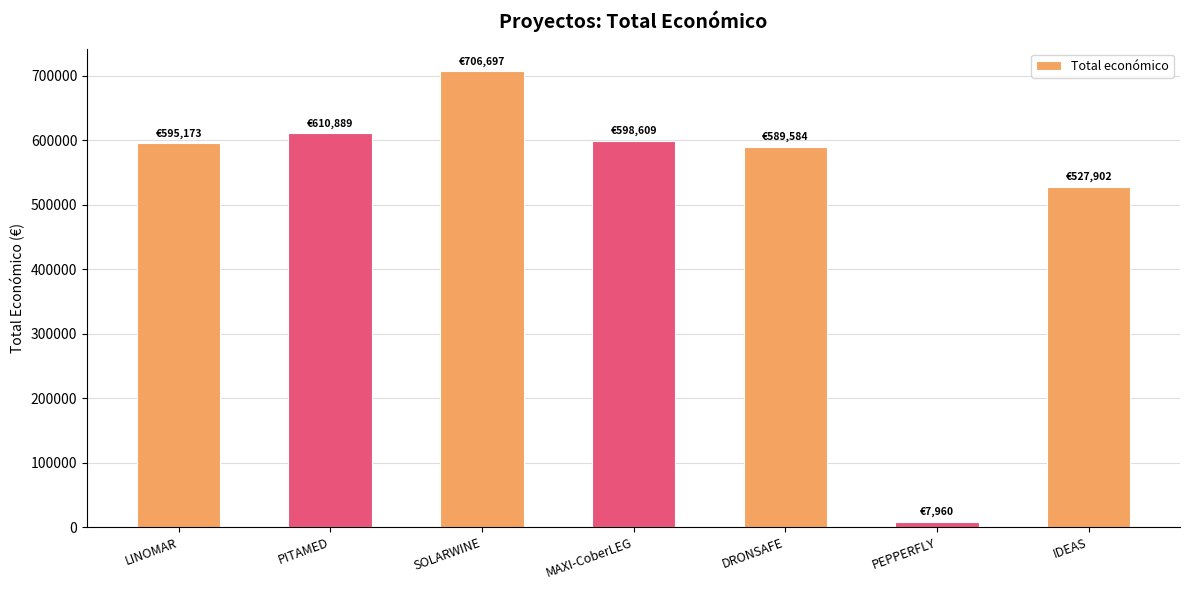

How many data points are less than 595173?

3